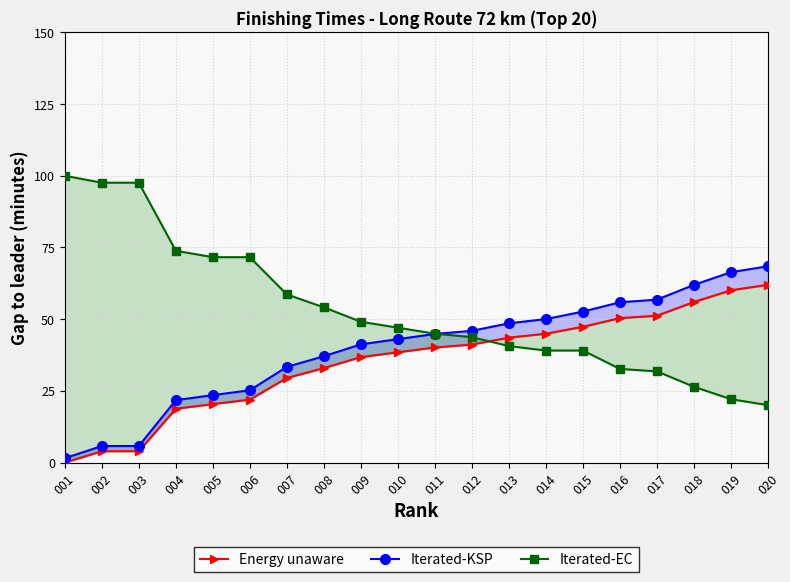

What are all the series names shown in the legend?

Energy unaware, Iterated-KSP, Iterated-EC